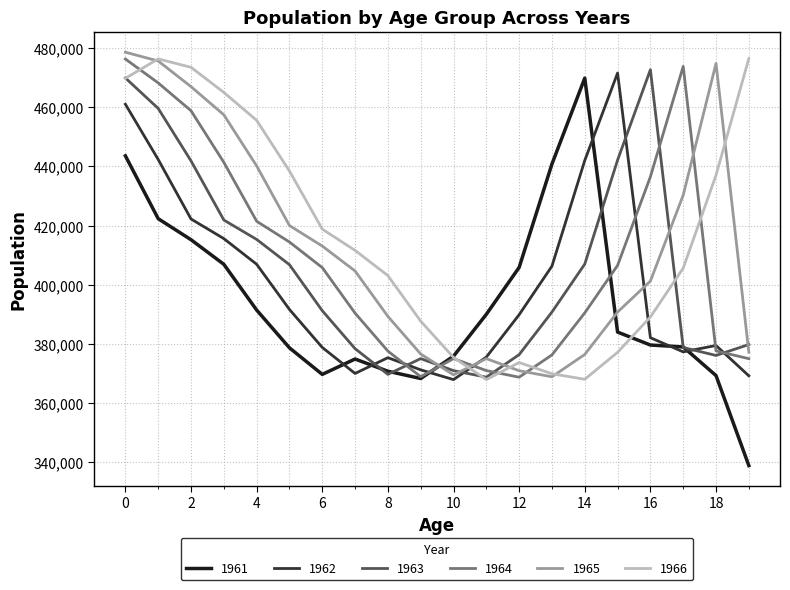

Rank the series by their average value, from highest to lowest.

1966, 1965, 1964, 1963, 1962, 1961